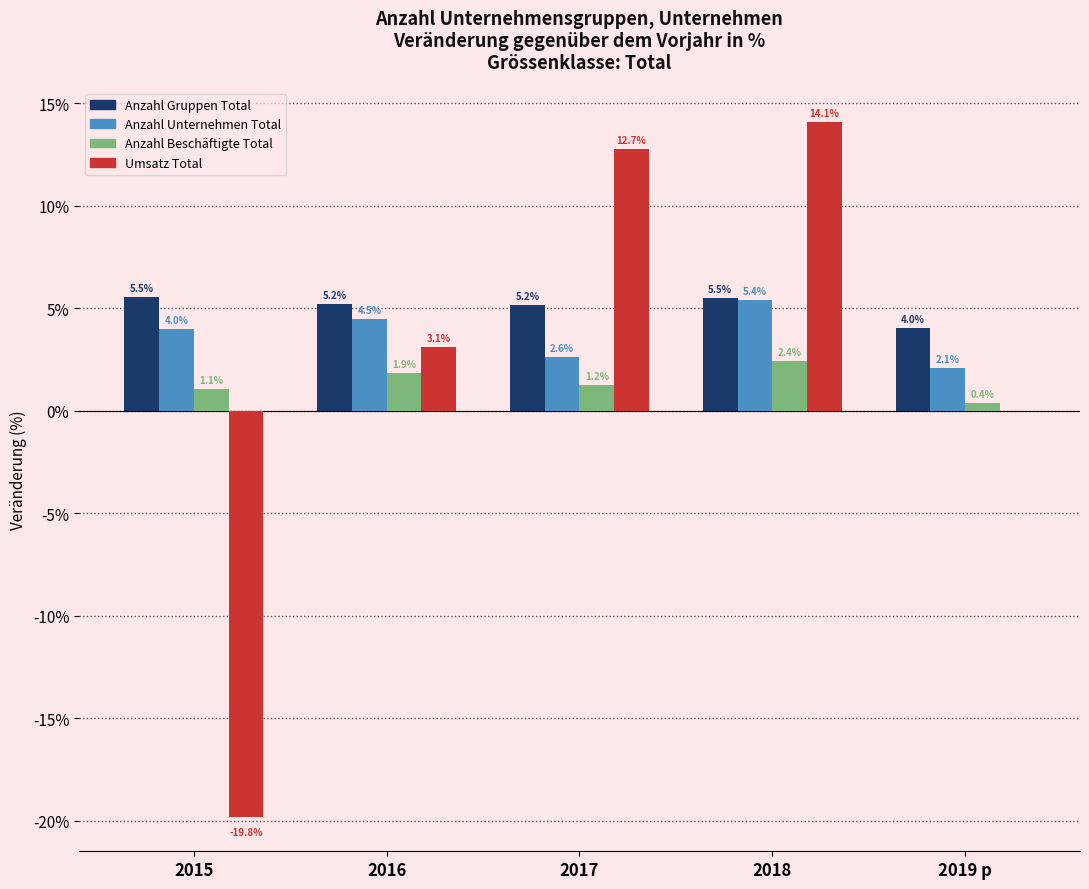

Reading left to right, transcribe all the data shown in this chart.

Anzahl Gruppen Total: 2015=5.5	2016=5.2	2017=5.2	2018=5.5	2019 p=4.0
Anzahl Unternehmen Total: 2015=4.0	2016=4.5	2017=2.6	2018=5.4	2019 p=2.1
Anzahl Beschäftigte Total: 2015=1.1	2016=1.9	2017=1.2	2018=2.4	2019 p=0.4
Umsatz Total: 2015=-19.8	2016=3.1	2017=12.7	2018=14.1	2019 p=0.0